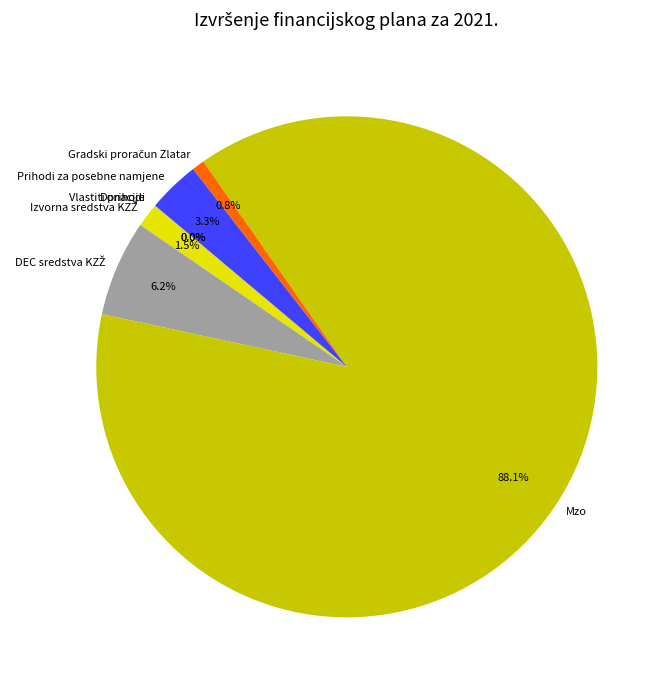

What is the largest slice in the pie chart?

Mzo